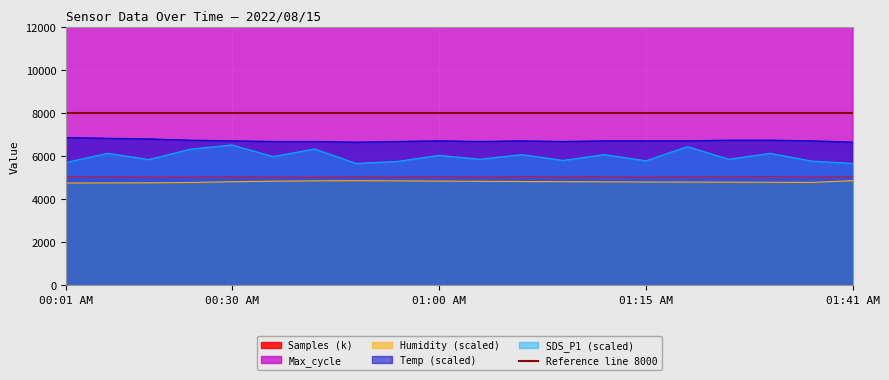

What is the maximum value for Temp (scaled)?

6870.0